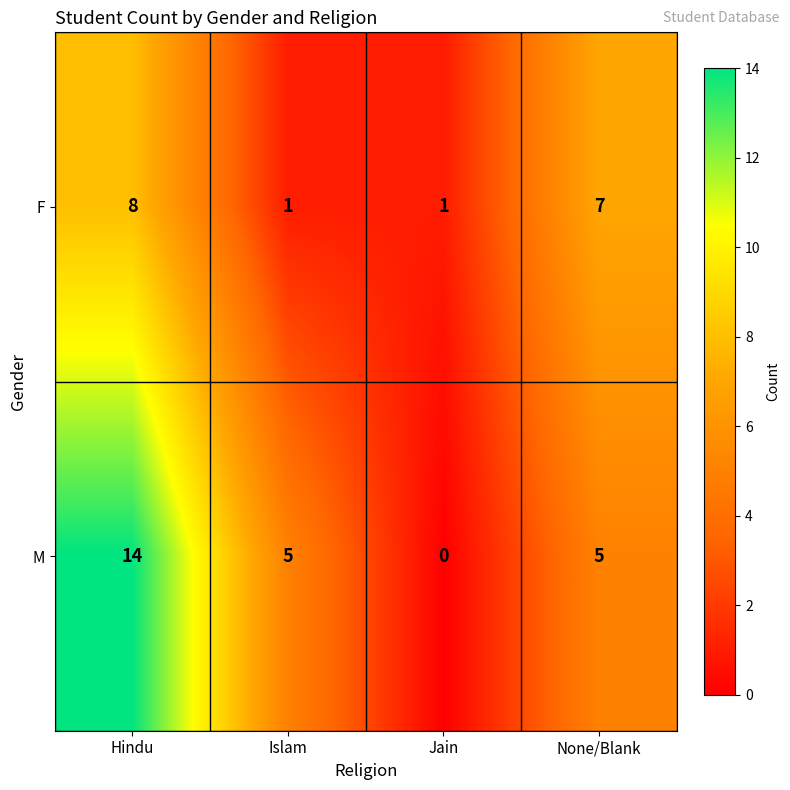

Is the value of M at Jain greater than the value of F at None/Blank?

No